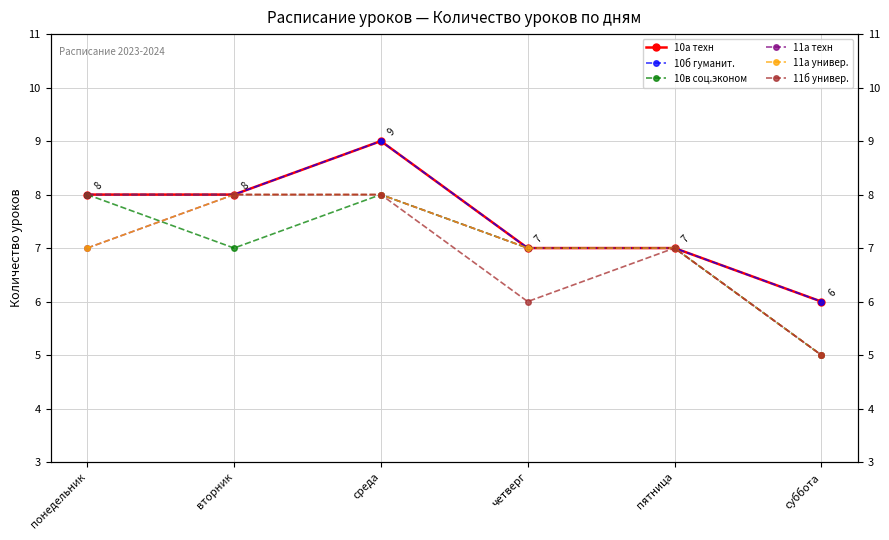

What is the sum of all 10в соц.эконом values?

42